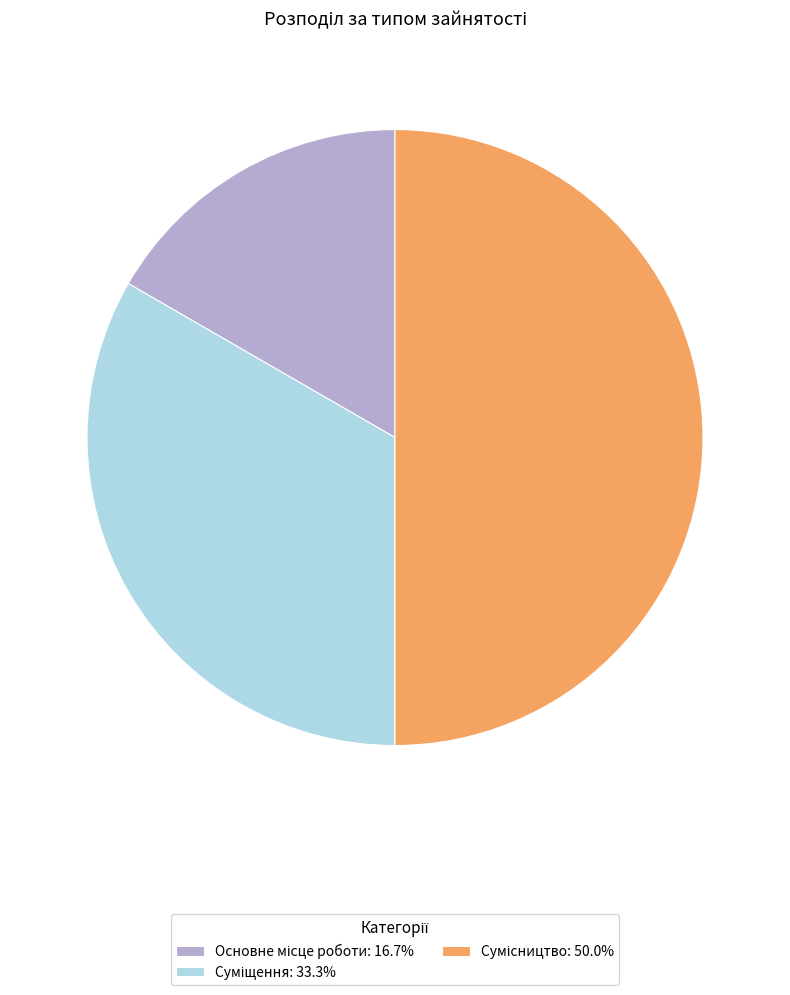

What portion of the pie excludes Суміщення?

66.7%